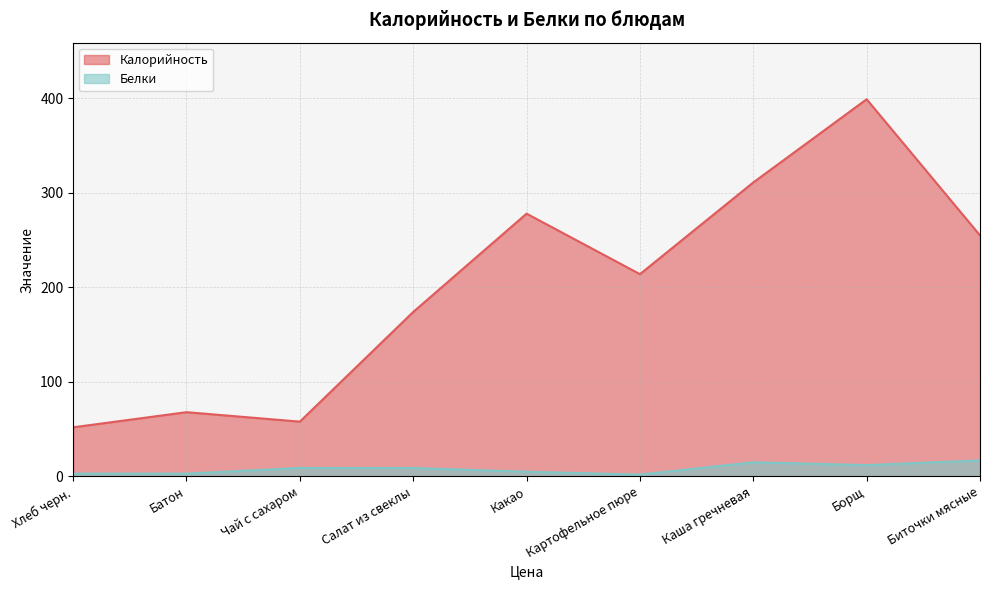

How many values in the Белки series are below 9?

4